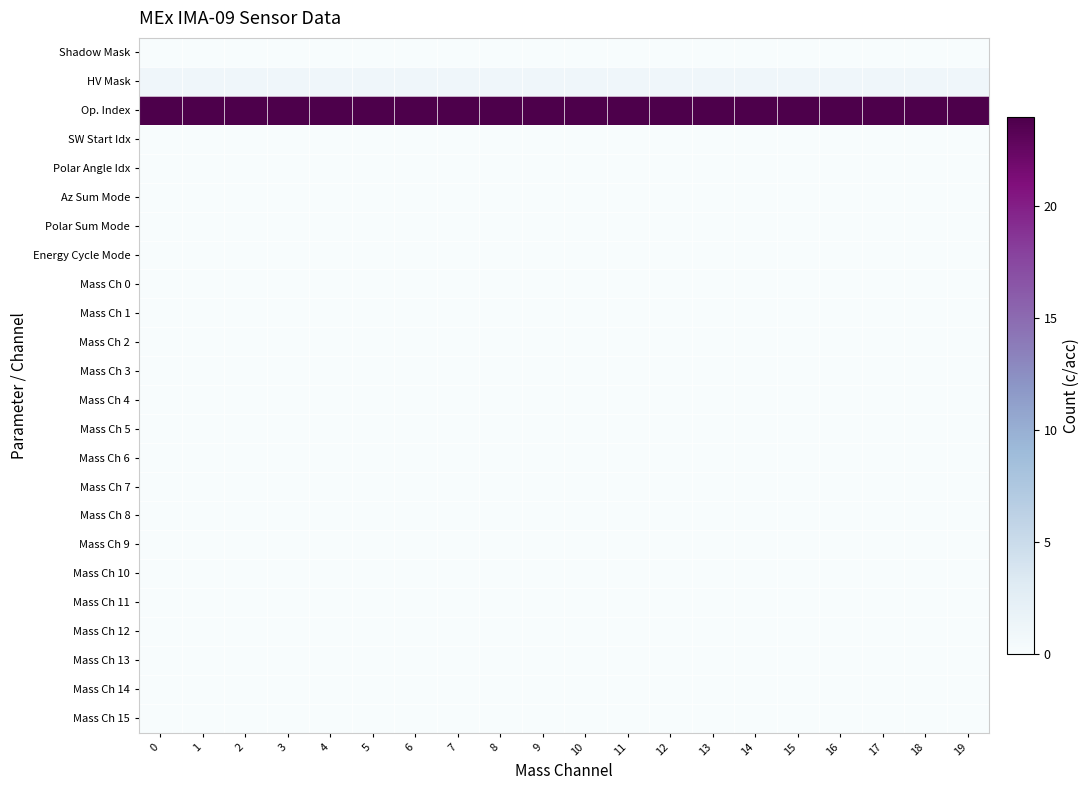

Rank the series at 7 from highest to lowest value.

Op. Index, HV Mask, Shadow Mask, SW Start Idx, Polar Angle Idx, Az Sum Mode, Polar Sum Mode, Energy Cycle Mode, Mass Ch 0, Mass Ch 1, Mass Ch 2, Mass Ch 3, Mass Ch 4, Mass Ch 5, Mass Ch 6, Mass Ch 7, Mass Ch 8, Mass Ch 9, Mass Ch 10, Mass Ch 11, Mass Ch 12, Mass Ch 13, Mass Ch 14, Mass Ch 15